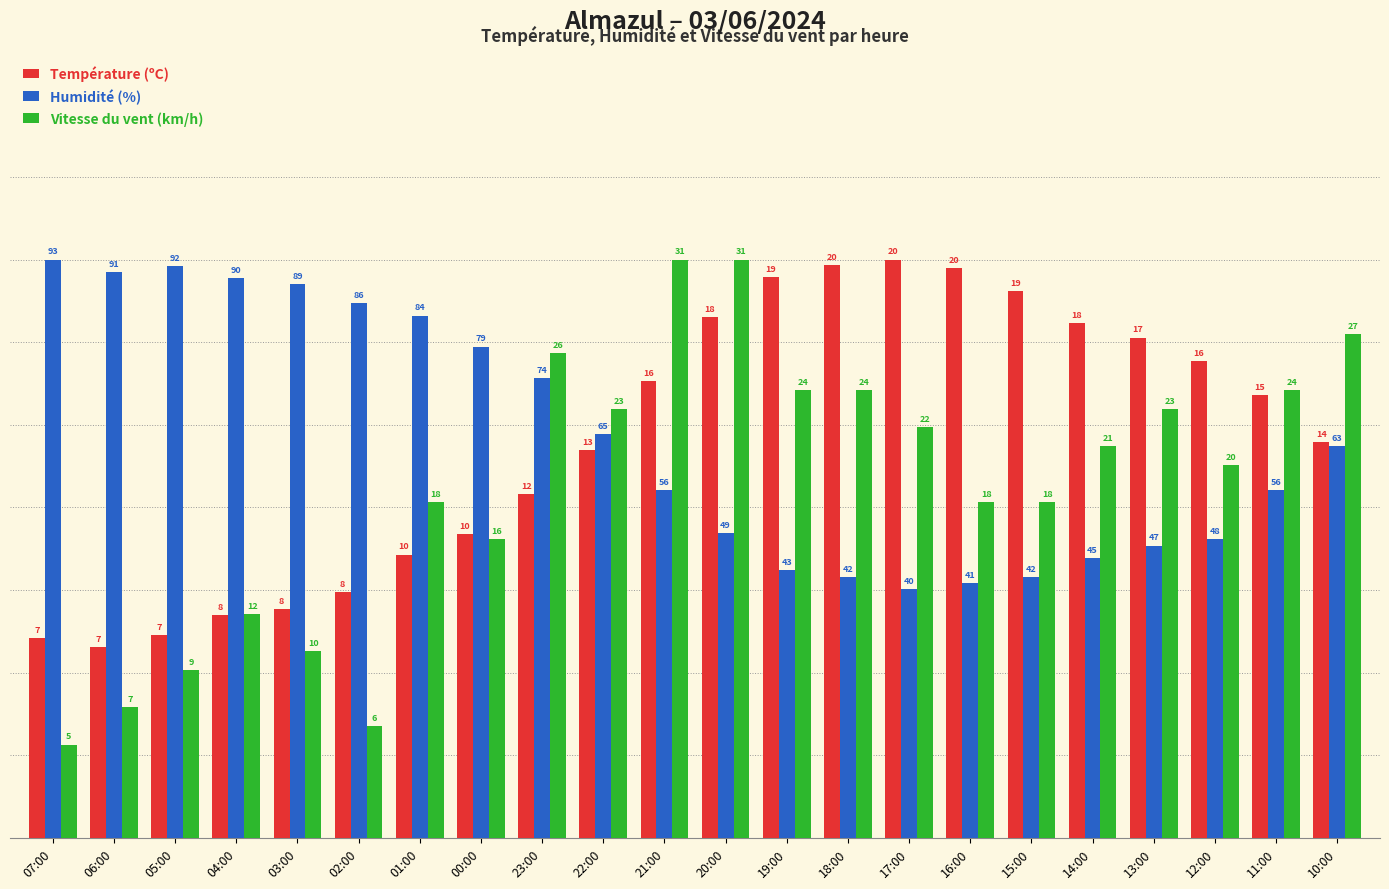

Is it true that Humidité (%) equals 3.2 at 19:00?

True